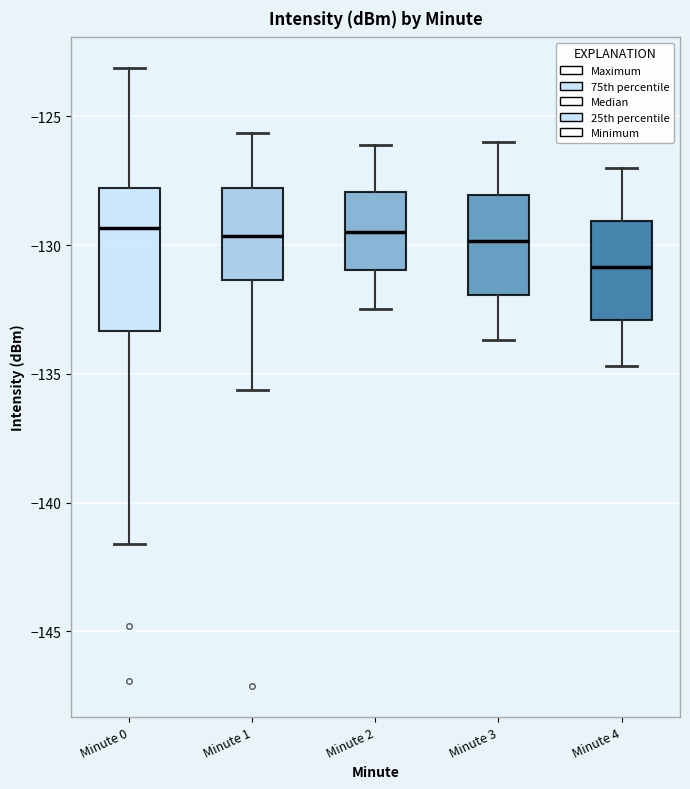

Where is the lower edge of the box for Minute 2 on the y-axis? The values are not printed on the chart, so give them approximately, as read against the axis.

-131.0